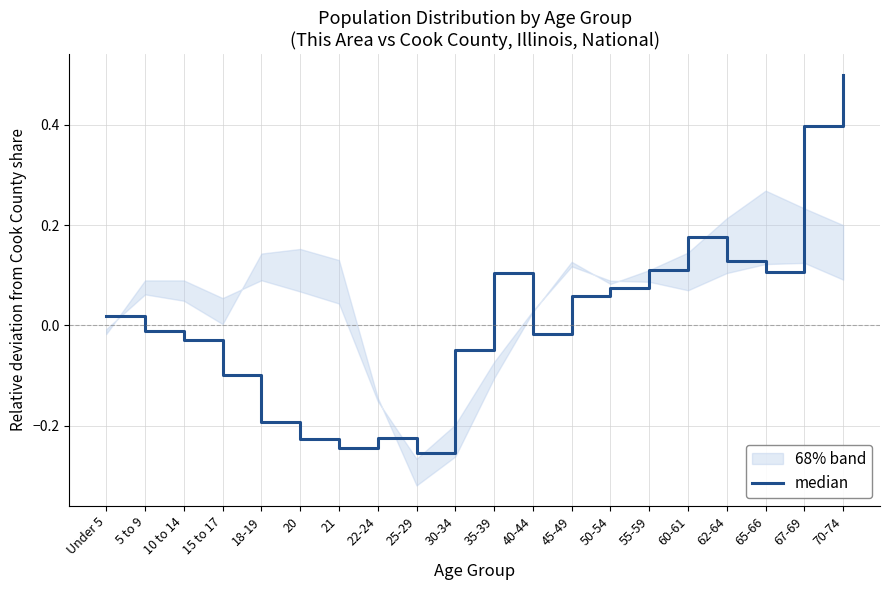

What is the difference between the second highest and minimum values?

0.7